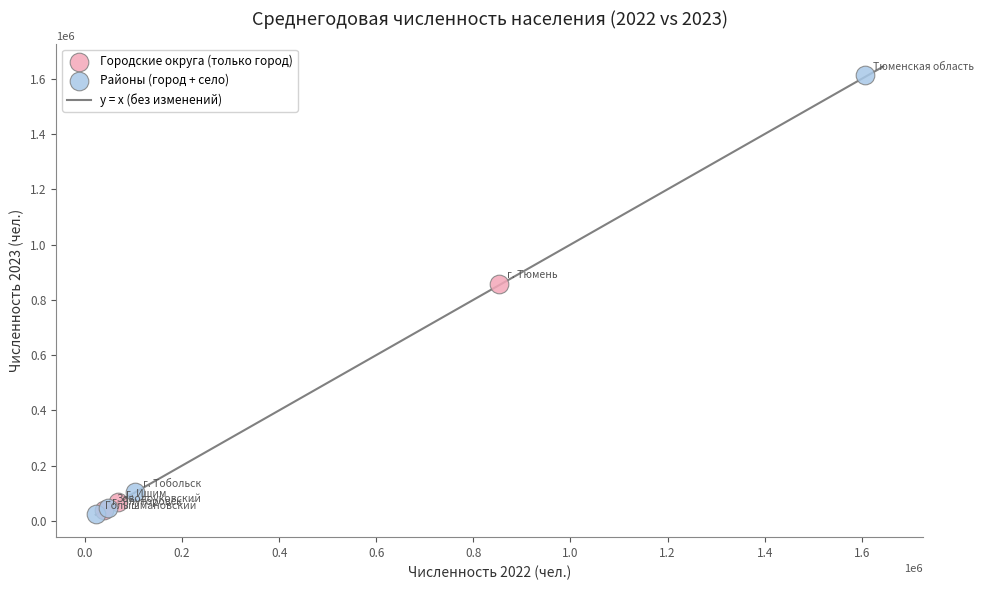

Which series contains the highest Y value?

Районы (город + село)